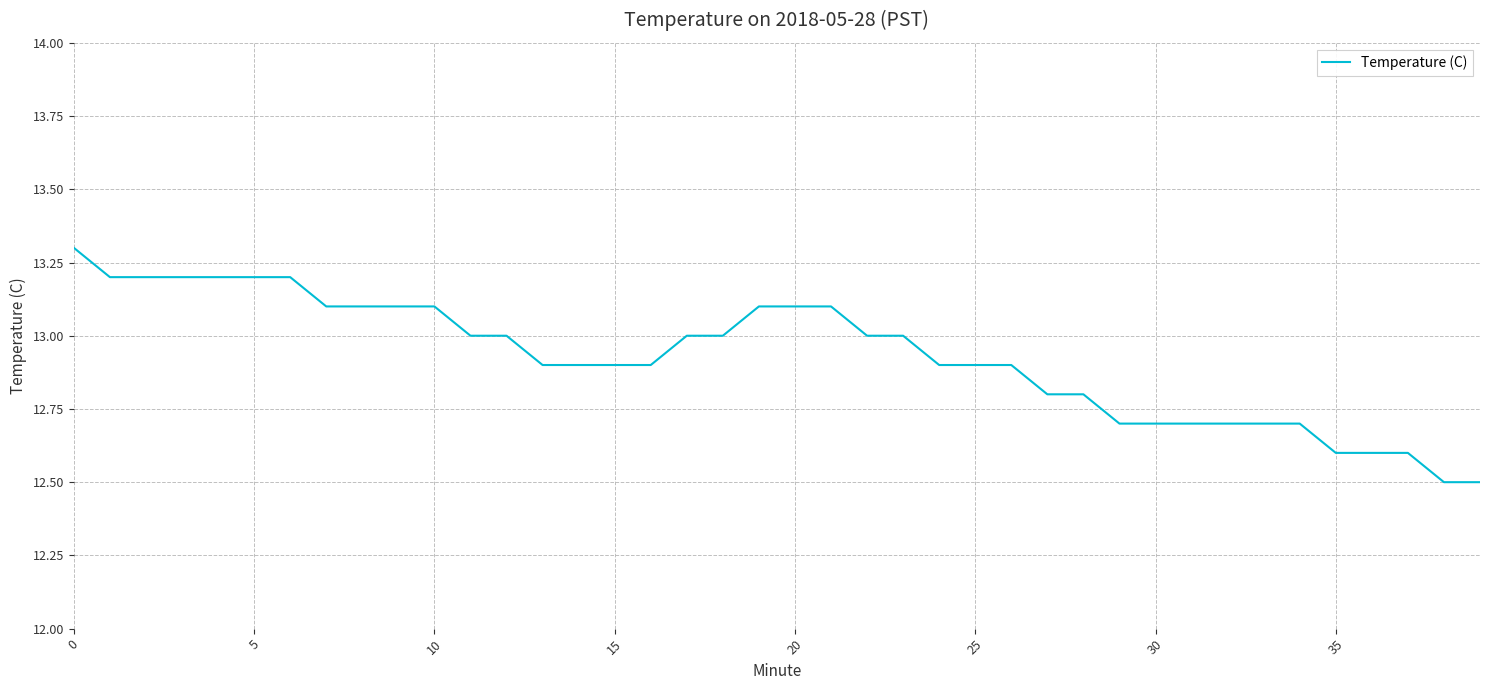

What is the difference between the maximum and minimum values?

0.8